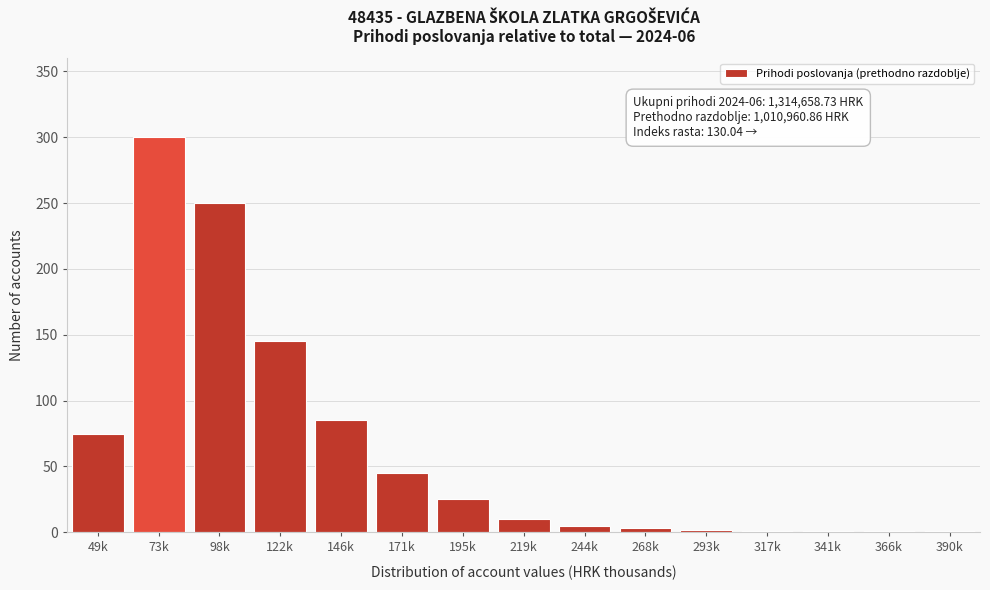

Which label corresponds to the largest value in the chart?

73k